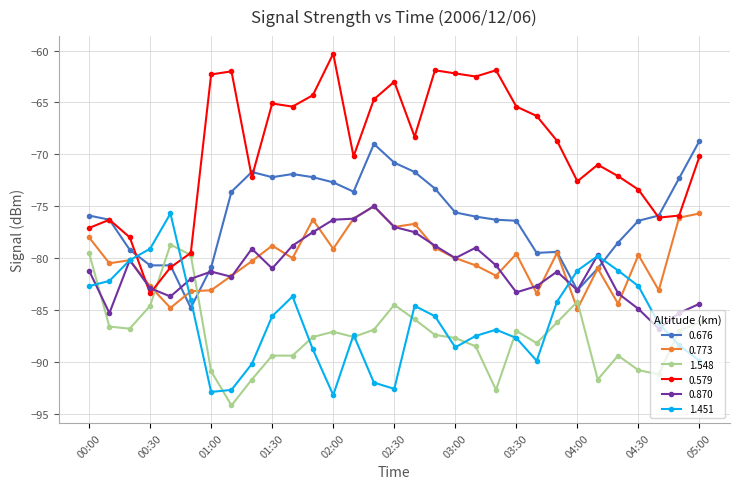

True or false: 1.548 and 1.451 intersect in this chart.

True